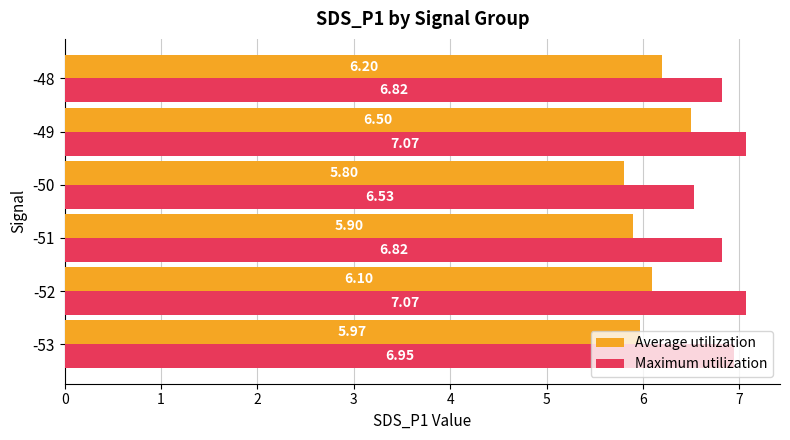

At which category is the sum across all series the highest?

-49